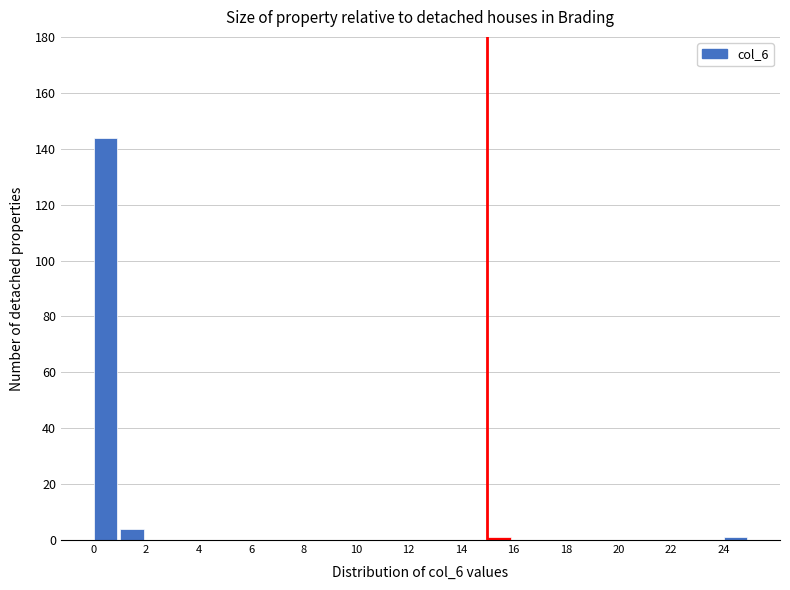

How tall is the bar that spans 1 to 2 on the x-axis? The values are not printed on the chart, so give them approximately, as read against the axis.

4